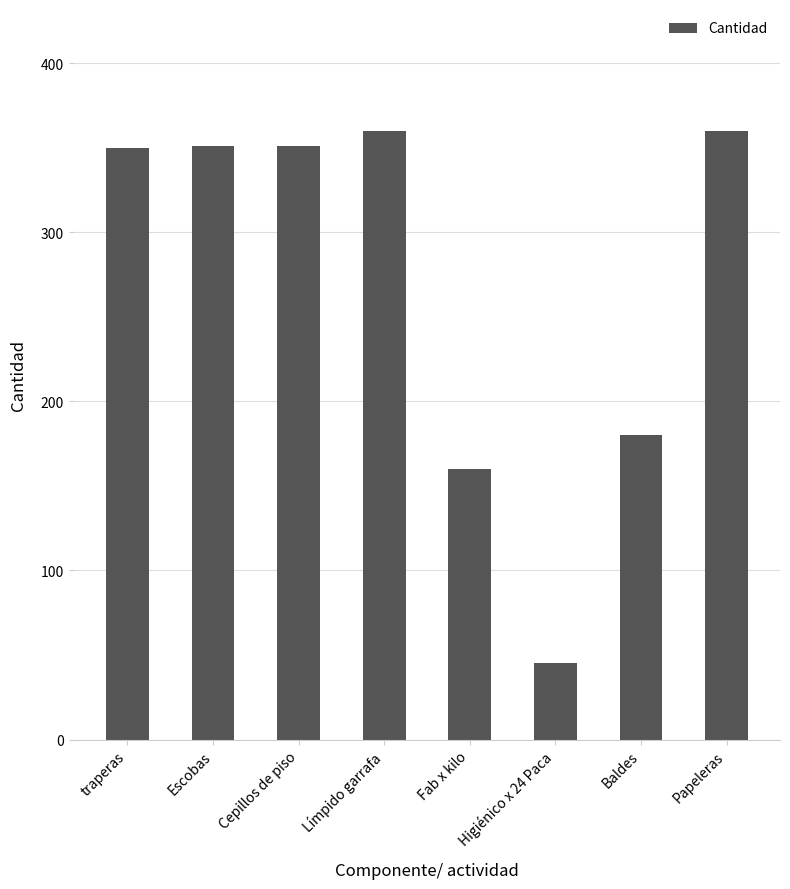

The chart shows a value of 360 at Papeleras. True or false?

True